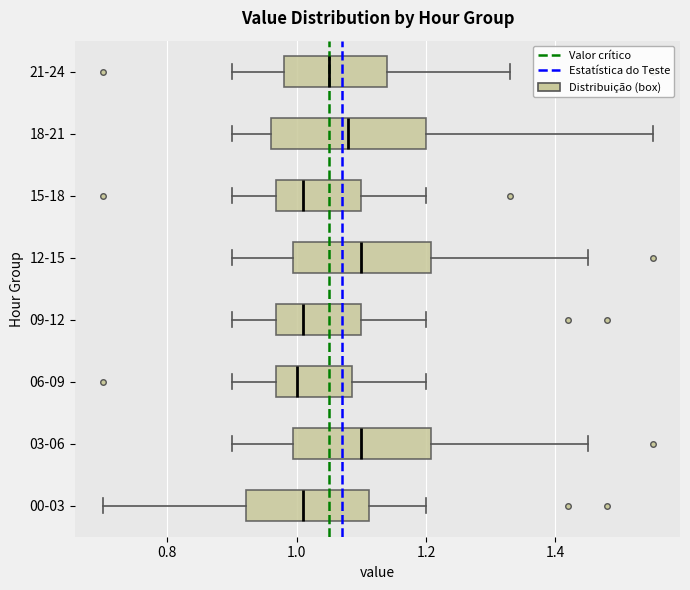

Reading bottom to top, transcribe this box plot: for each box, give where its median line is, the range the box spans, and where its two whiskers end, as read against the x-axis. The values are not printed on the chart, so give them approximately, as read against the axis.

00-03: median 1.02, box 0.92 to 1.12, whiskers 0.70 to 1.20
03-06: median 1.10, box 1.00 to 1.20, whiskers 0.90 to 1.46
06-09: median 1.00, box 0.96 to 1.08, whiskers 0.90 to 1.20
09-12: median 1.02, box 0.96 to 1.10, whiskers 0.90 to 1.20
12-15: median 1.10, box 1.00 to 1.20, whiskers 0.90 to 1.46
15-18: median 1.02, box 0.96 to 1.10, whiskers 0.90 to 1.20
18-21: median 1.08, box 0.96 to 1.20, whiskers 0.90 to 1.56
21-24: median 1.06, box 0.98 to 1.14, whiskers 0.90 to 1.34